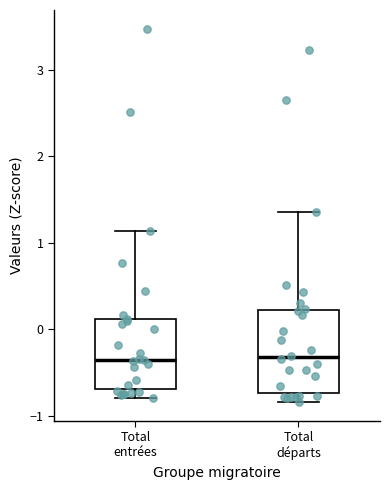

Reading left to right, read every box against the y-axis: the position of its median line, the range the box covers, and the ends of its whiskers. The values are not printed on the chart, so give them approximately, as read against the axis.

Total entrées: median -0.4, box -0.7 to 0.1, whiskers -0.8 to 1.1
Total départs: median -0.3, box -0.7 to 0.2, whiskers -0.8 to 1.4